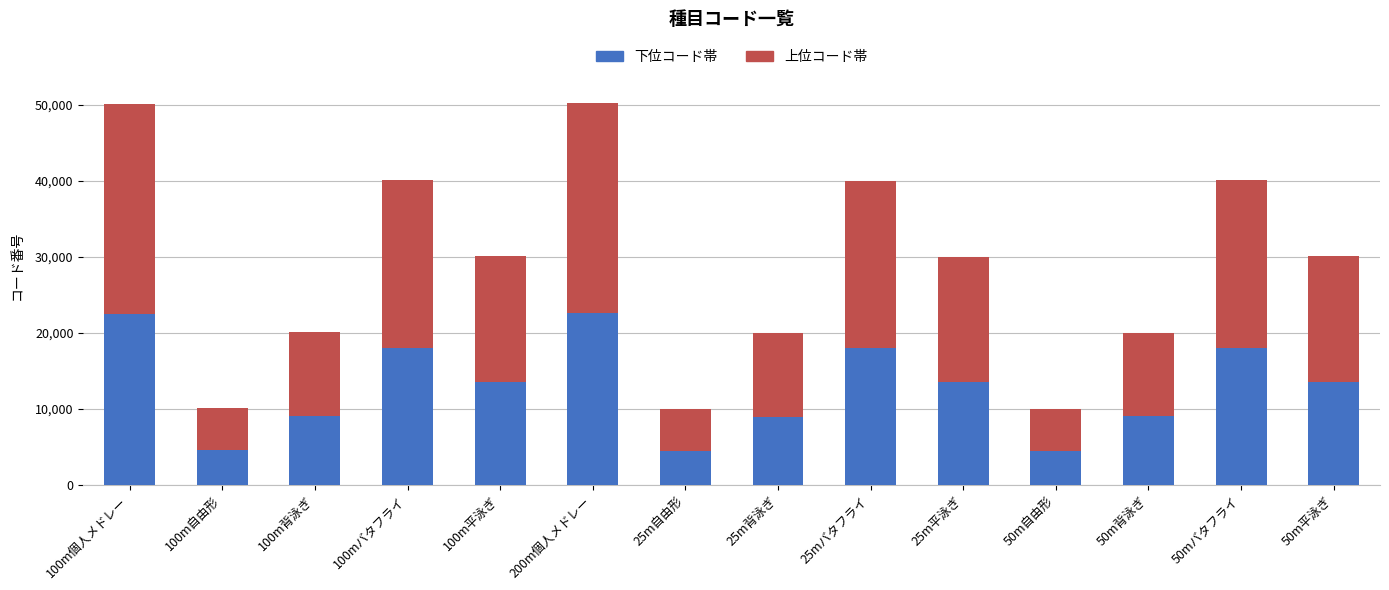

What is the sum of all 下位コード帯 values?

180450.0